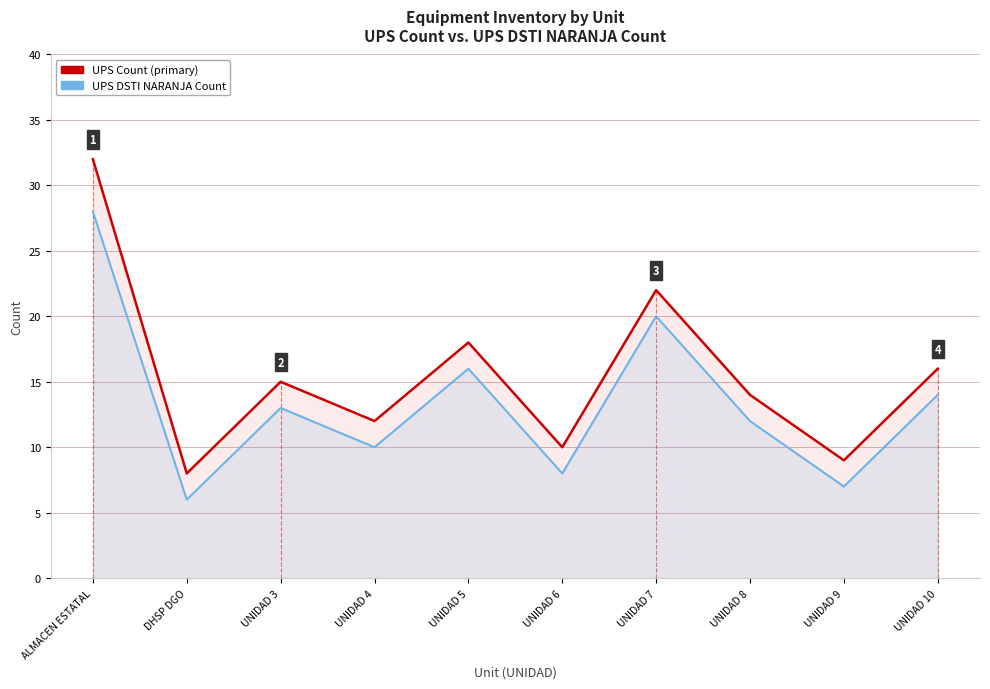

Which category has the lowest value in the UPS Count series?

DHSP DGO